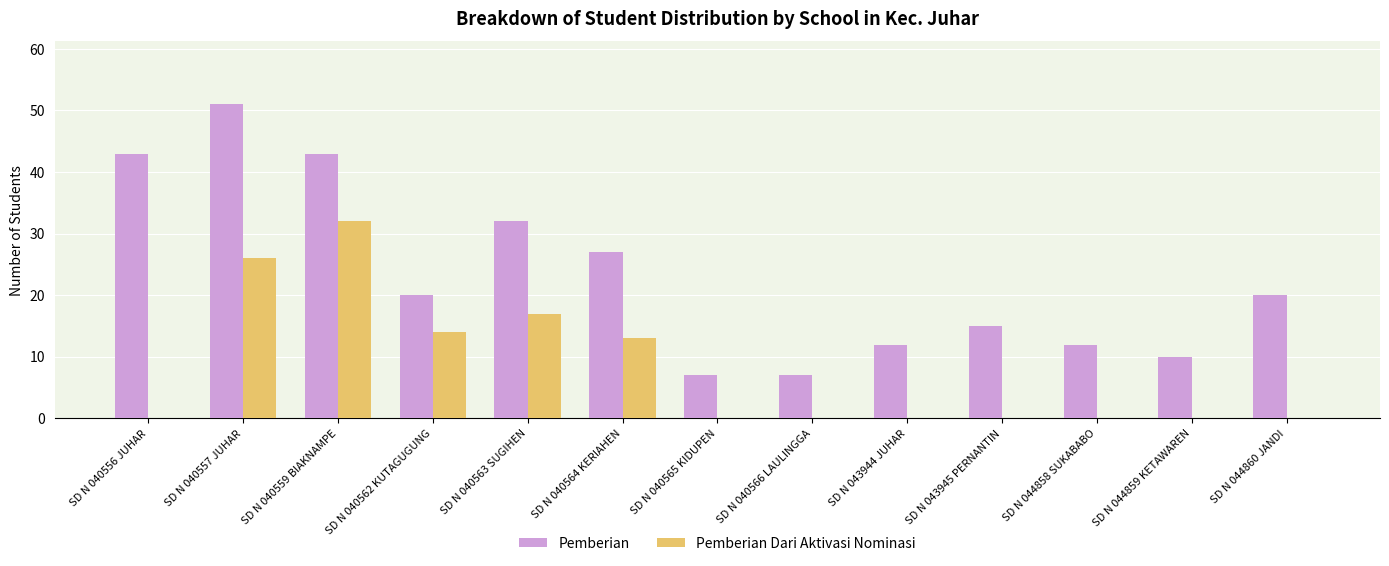

At which label does Pemberian Dari Aktivasi Nominasi reach its peak?

SD N 040559 BIAKNAMPE